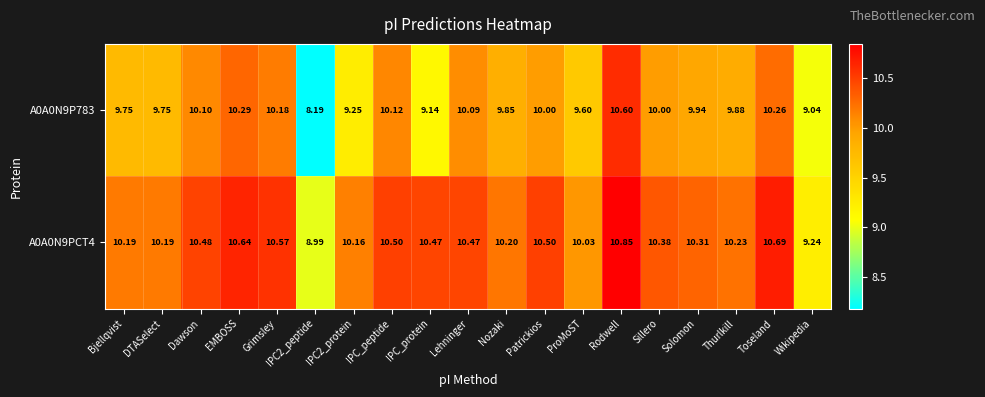

Which category has the highest value across all series?

Rodwell